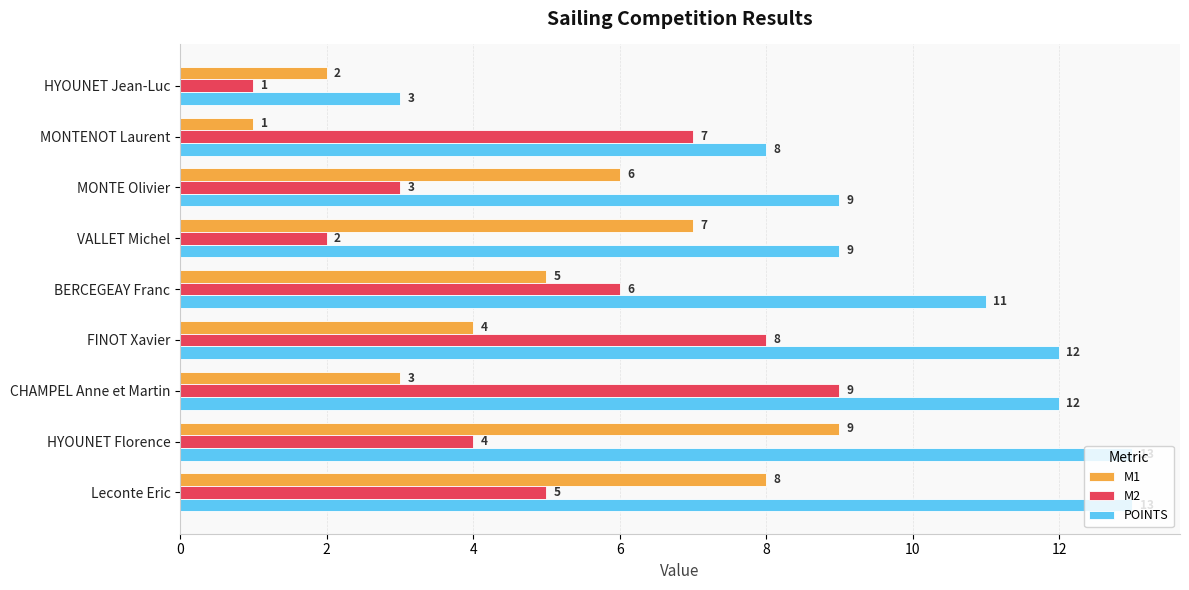

What is the total value across all series at BERCEGEAY Franc?

22